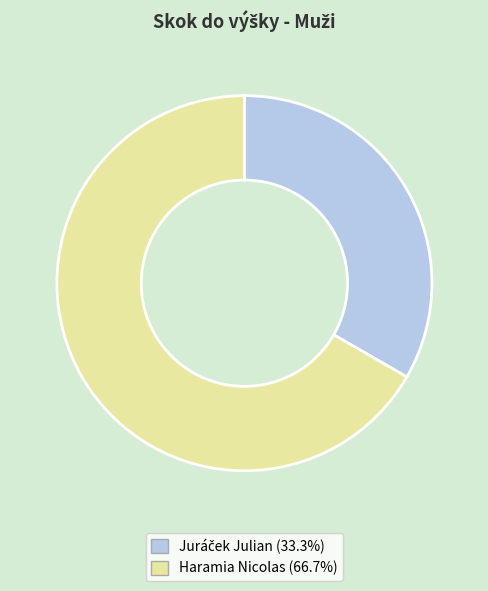

Which category has the biggest portion of the pie?

Haramia Nicolas